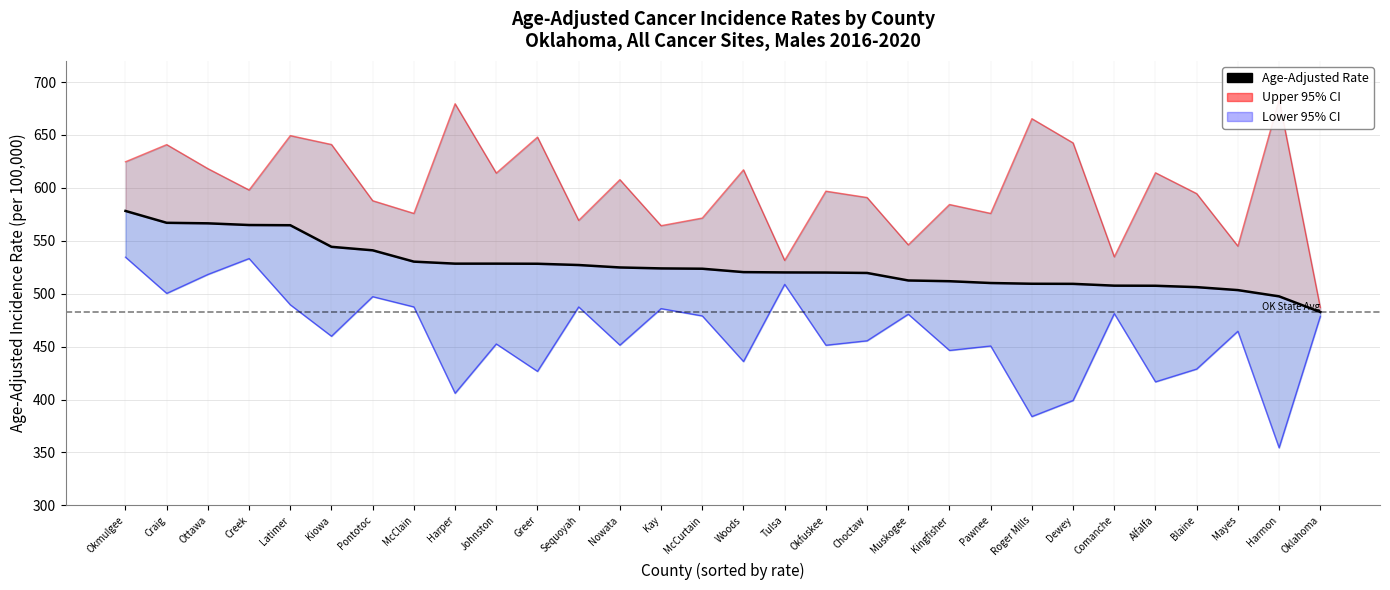

True or false: Age-Adjusted Rate and Upper 95% CI intersect in this chart.

False